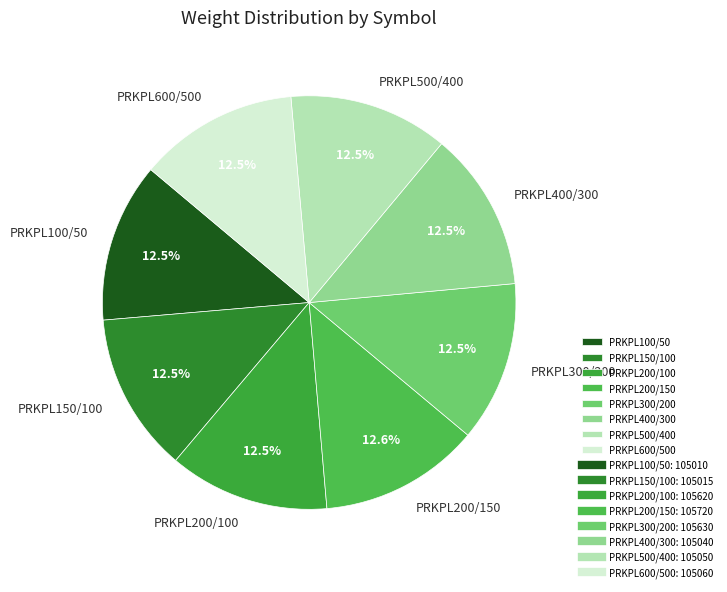

Is it true that PRKPL400/300 is 24% of the pie?

False